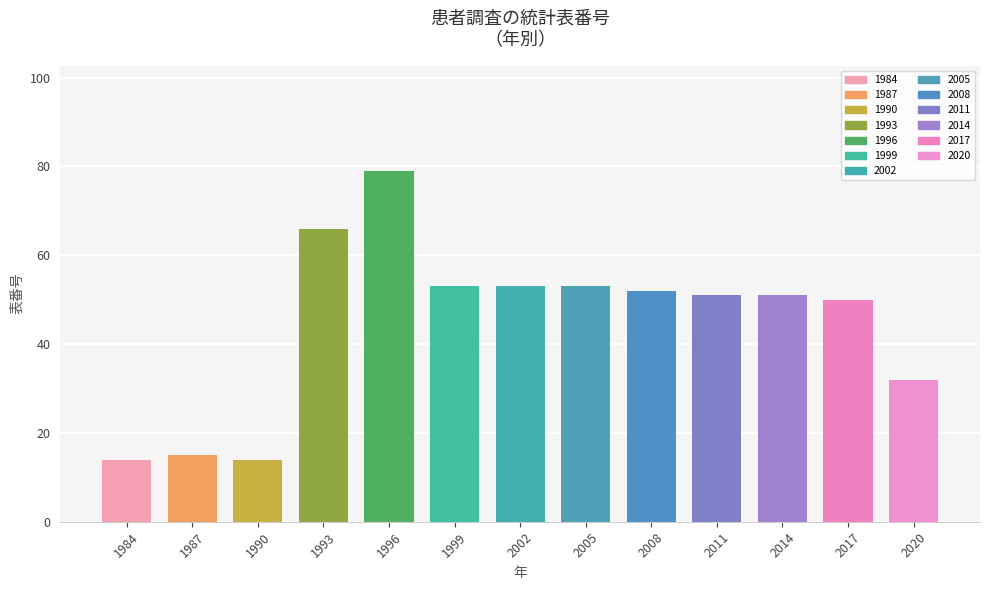

Approximately how many times larger is the value at 2002 compared to 2020?

1.7